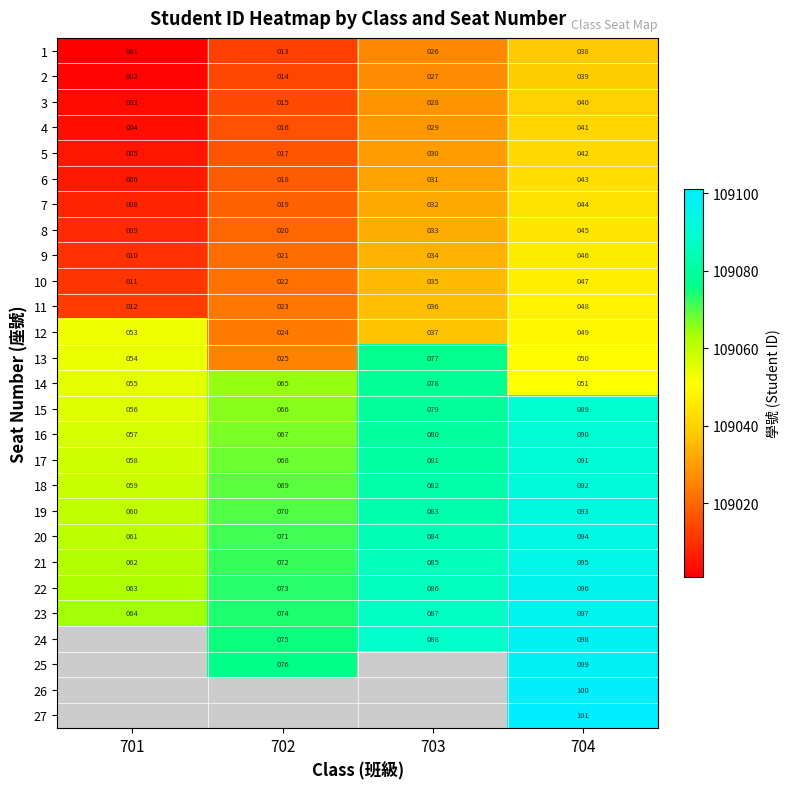

What is the difference between the 16 values at 703 and 702?

13